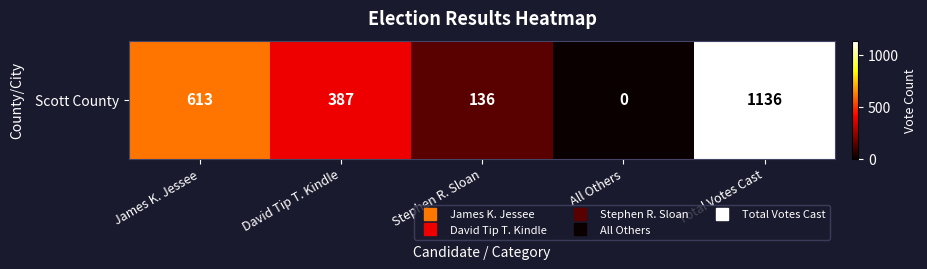

What is the sum of all values?

2272